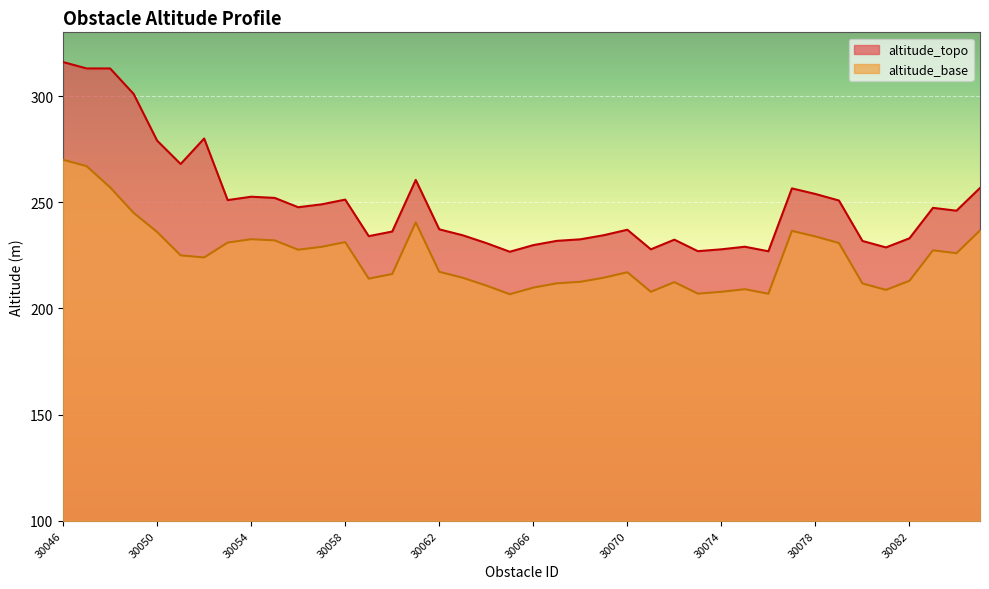

What is the smallest value displayed?

206.7